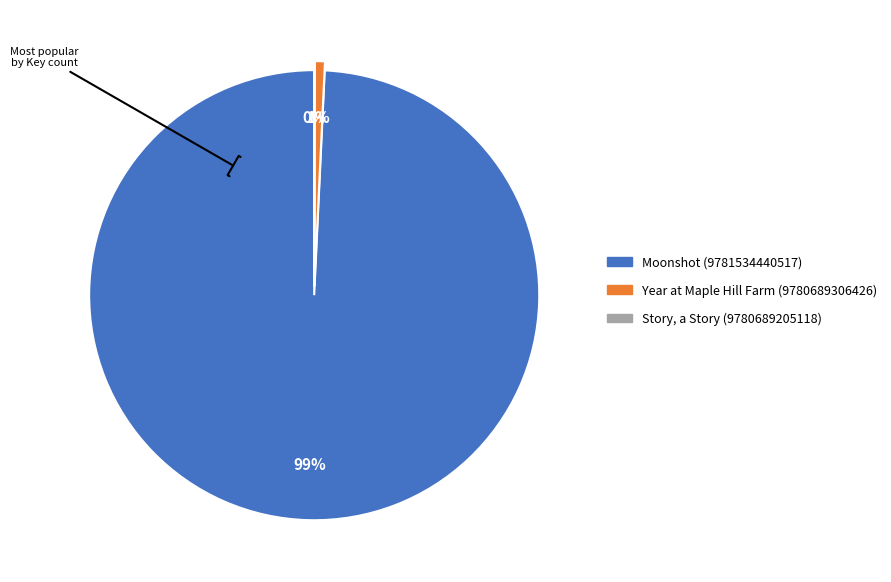

How many slices are in this pie chart?

3